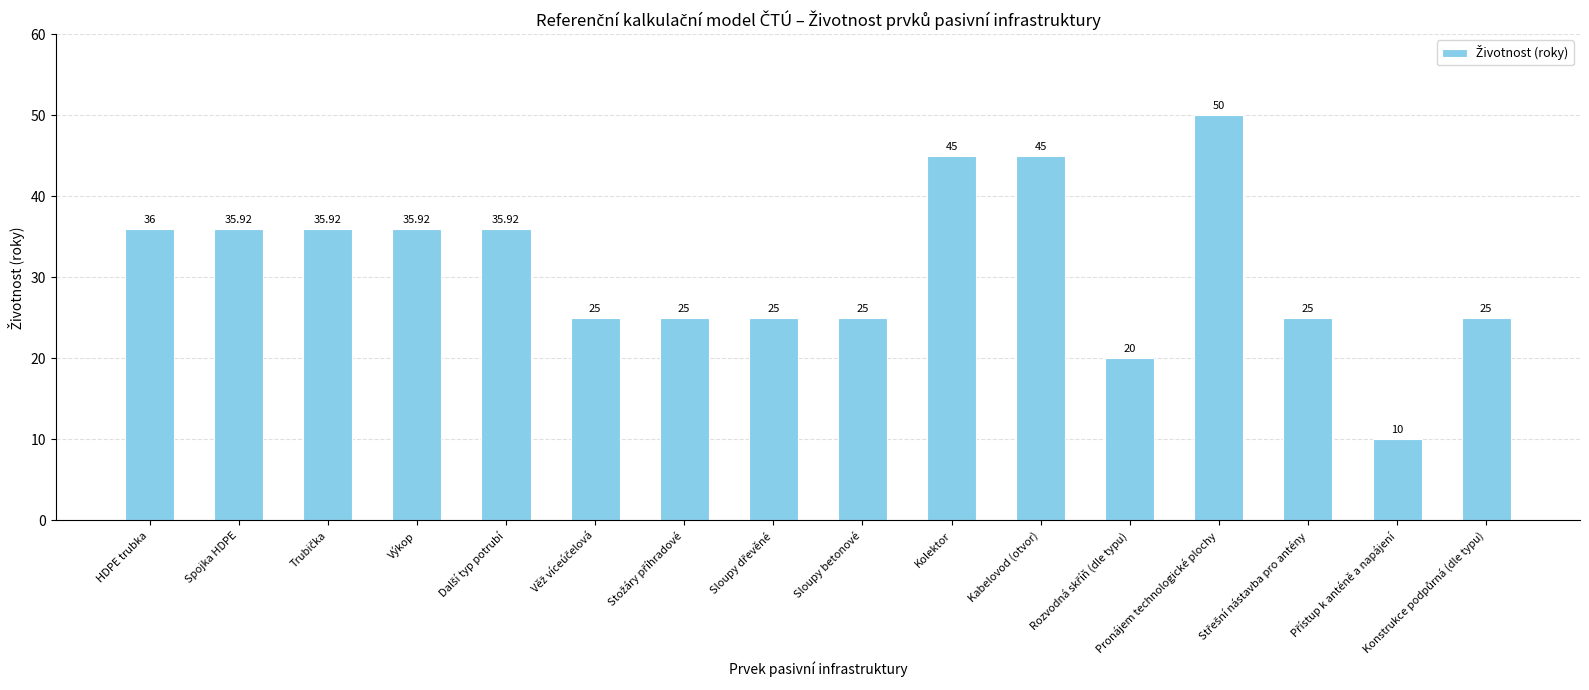

Are the bars grouped side by side (vs. stacked)?

No